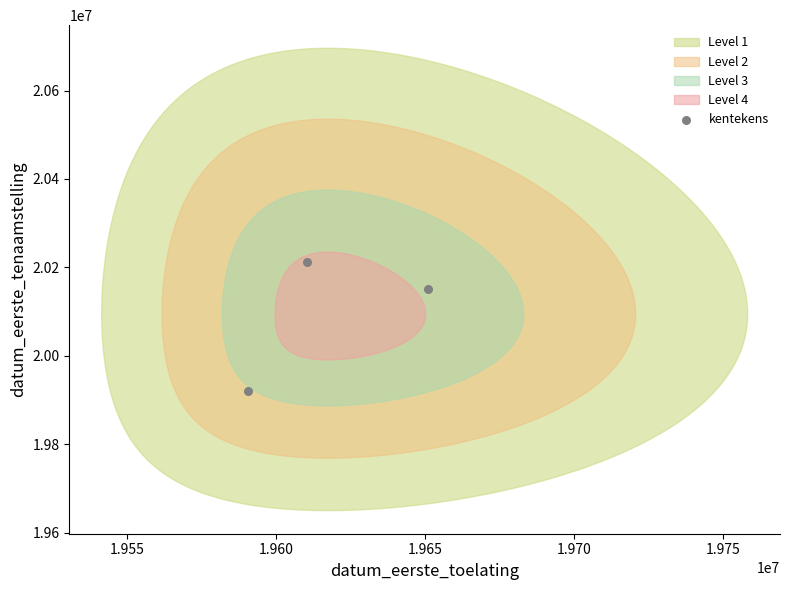

What is the average X value?

19617280